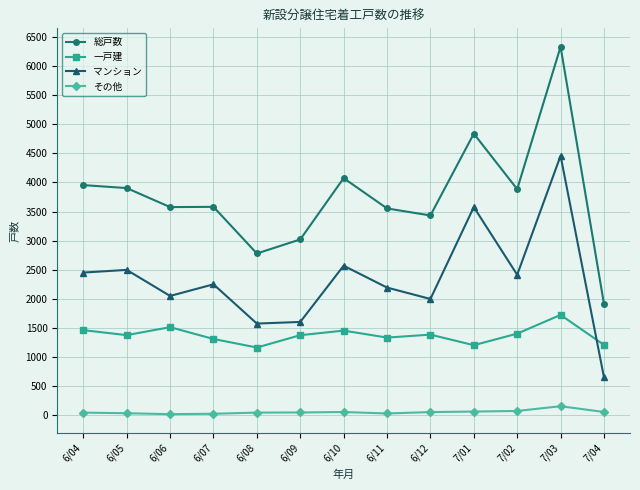

Rank the series by their maximum value, from highest to lowest.

総戸数, マンション, 一戸建, その他